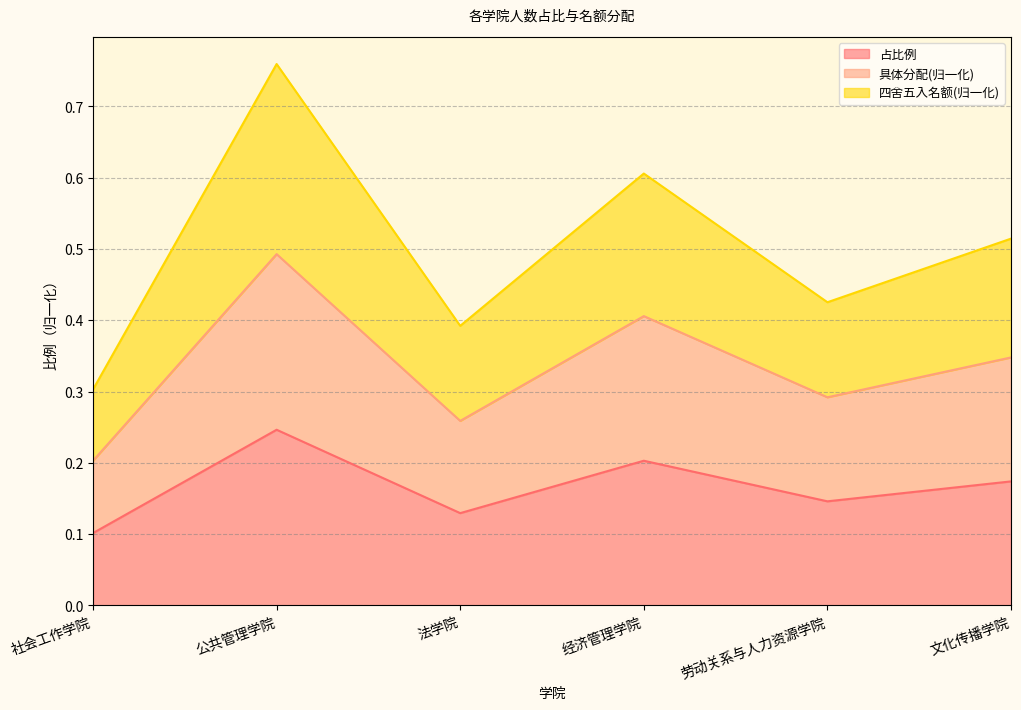

Where is 四舍五入名额 nearest to the value 0?

社会工作学院